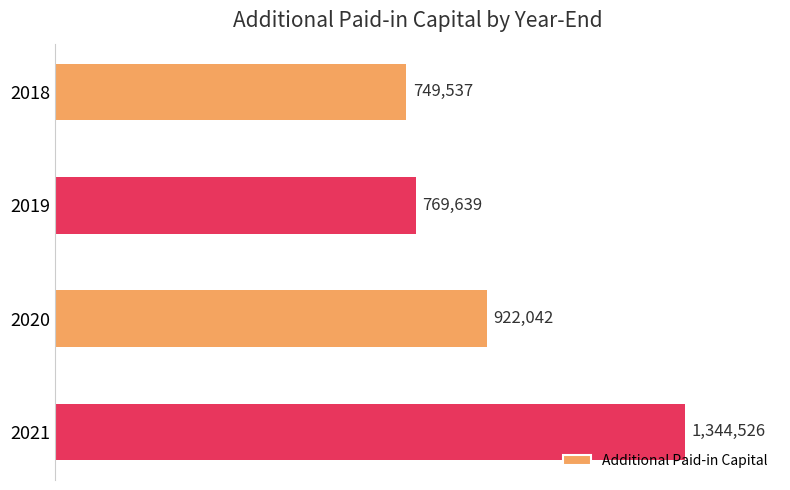

What is the average value?

946436